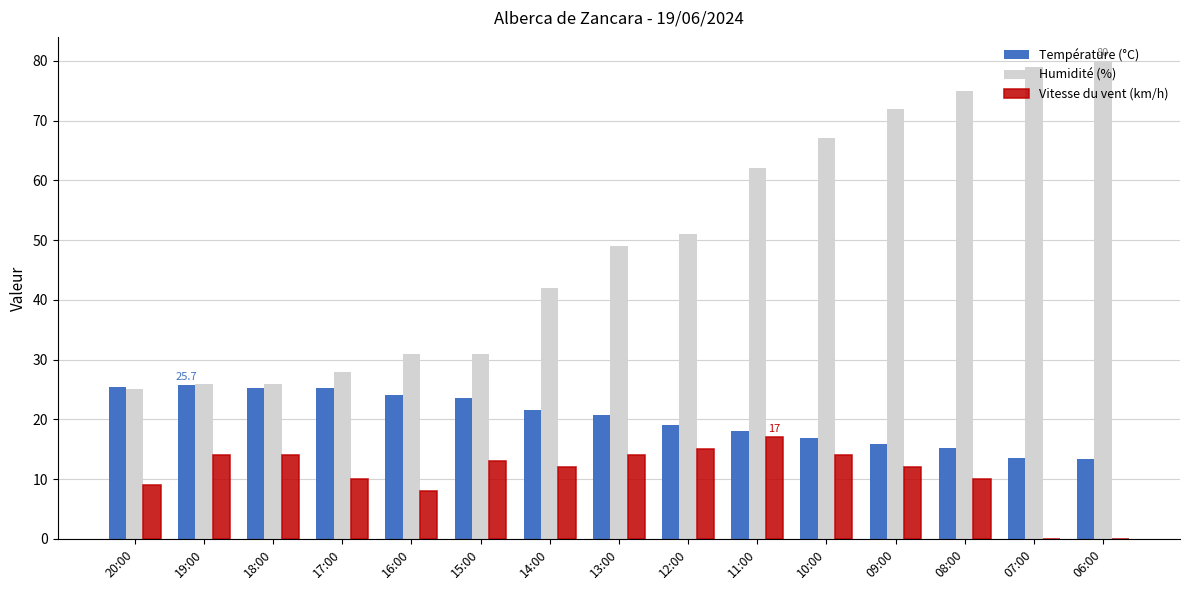

Which series changed the most between 15:00 and 08:00?

Humidité (%)